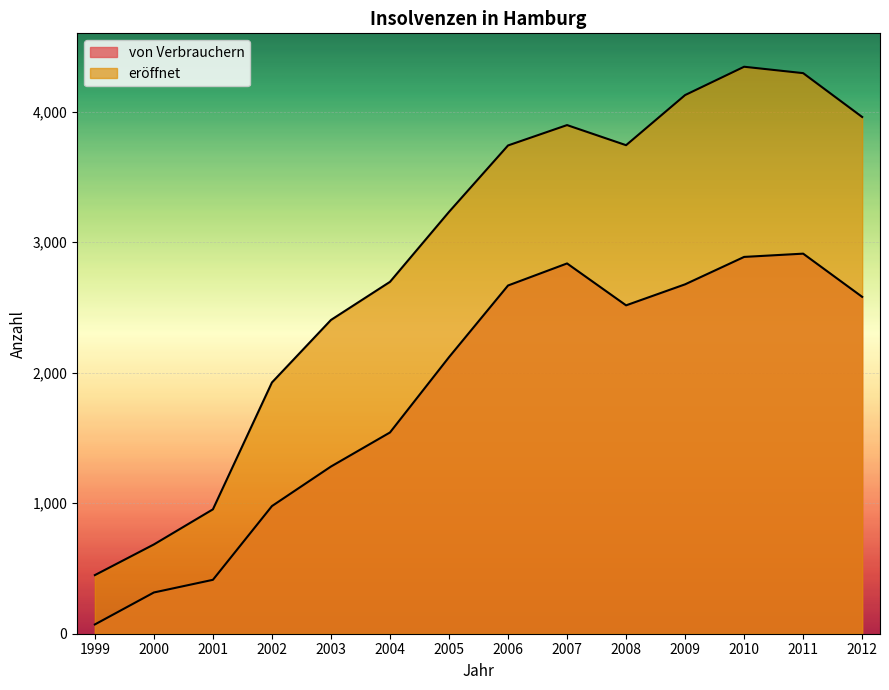

Rank the series at 2000 from lowest to highest value.

von Verbrauchern, eröffnet